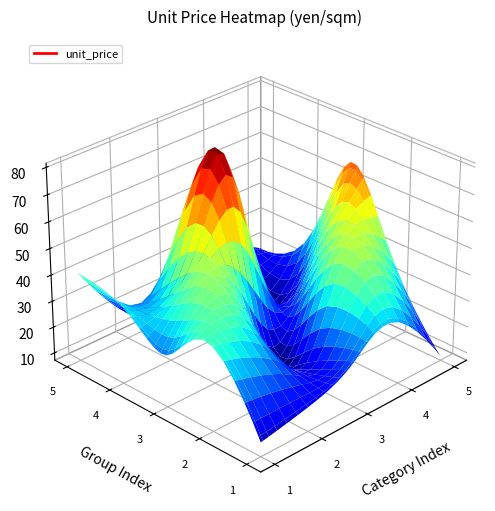

At which category is the sum across all series the highest?

2